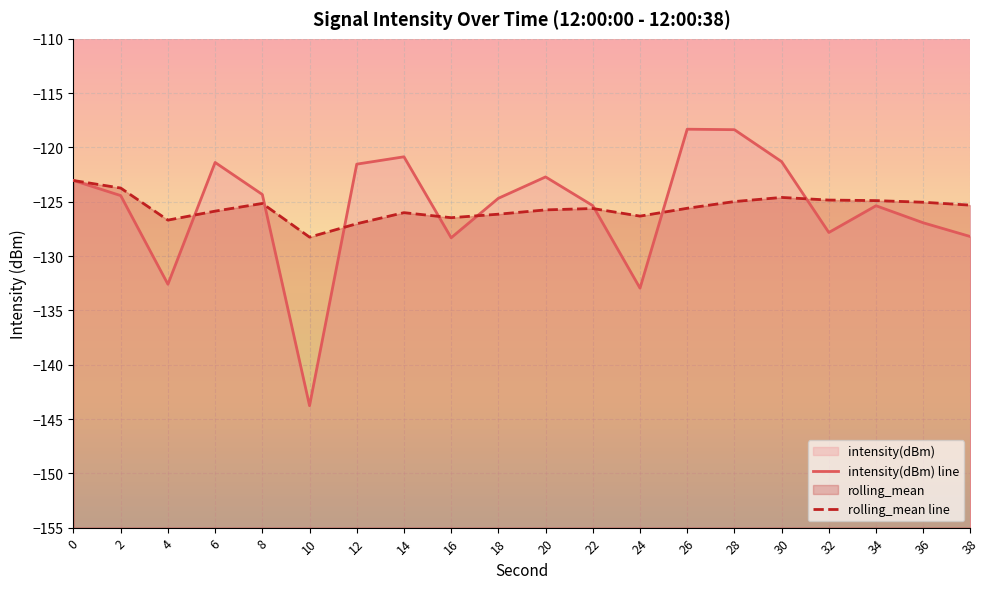

In rolling_mean line, how many points are higher than both neighbors (excluding endpoints)?

4